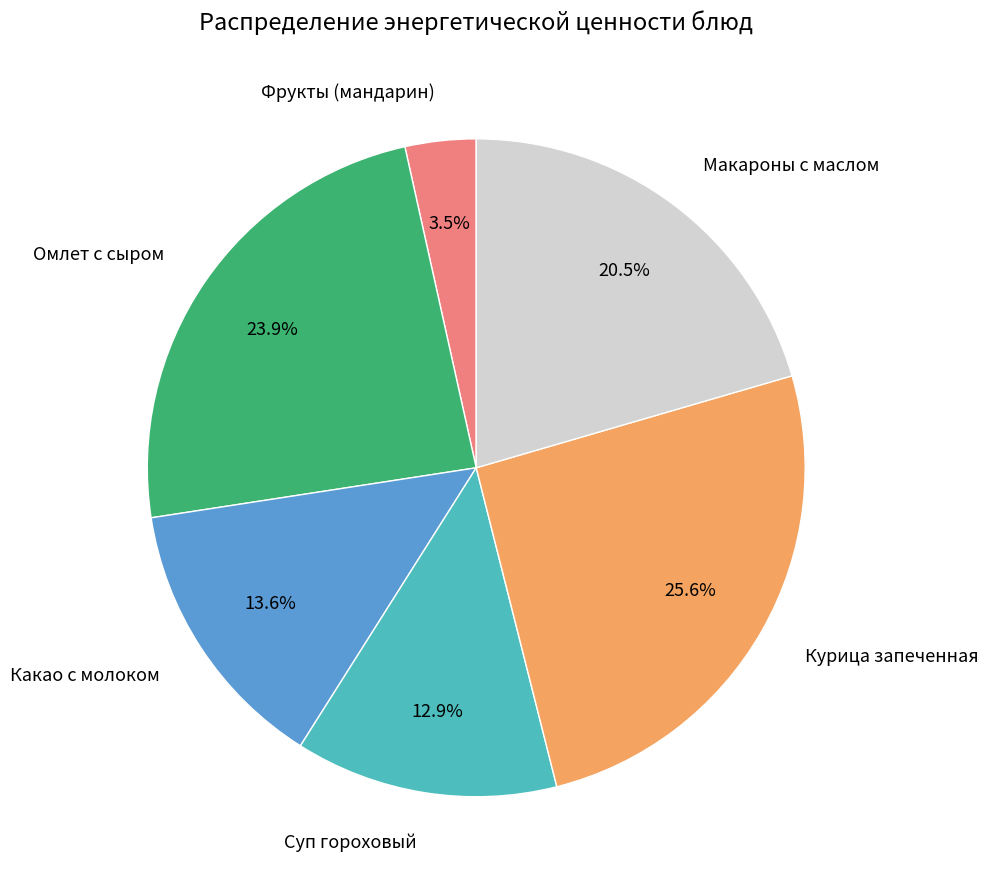

What portion of the pie excludes Суп гороховый?

87.1%